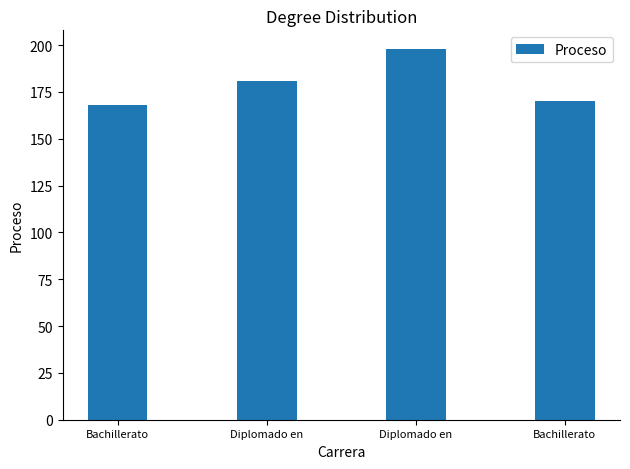

How many distinct data groups are displayed?

1